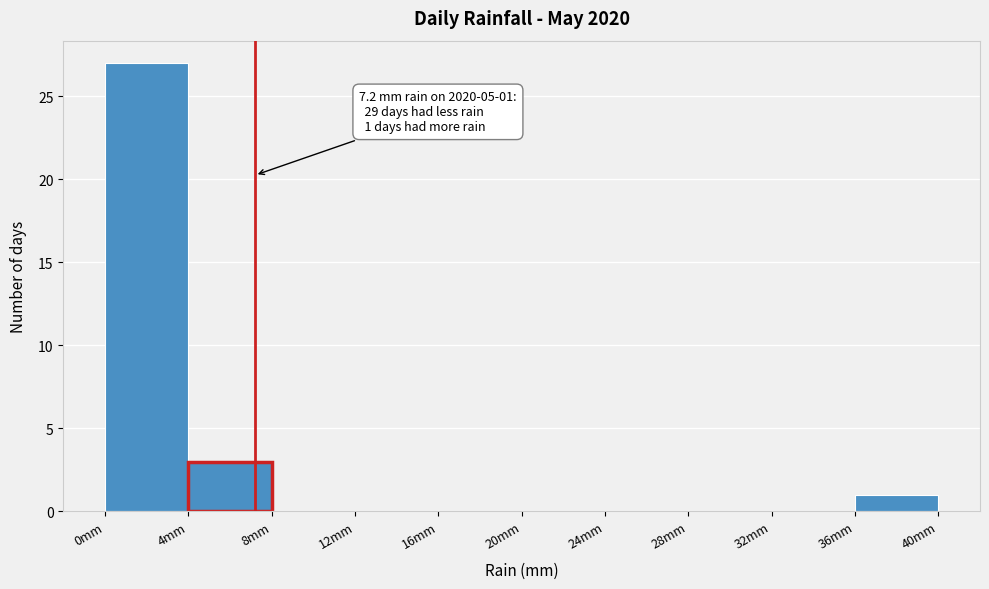

Which range on the x-axis has the tallest bar?

0 to 4